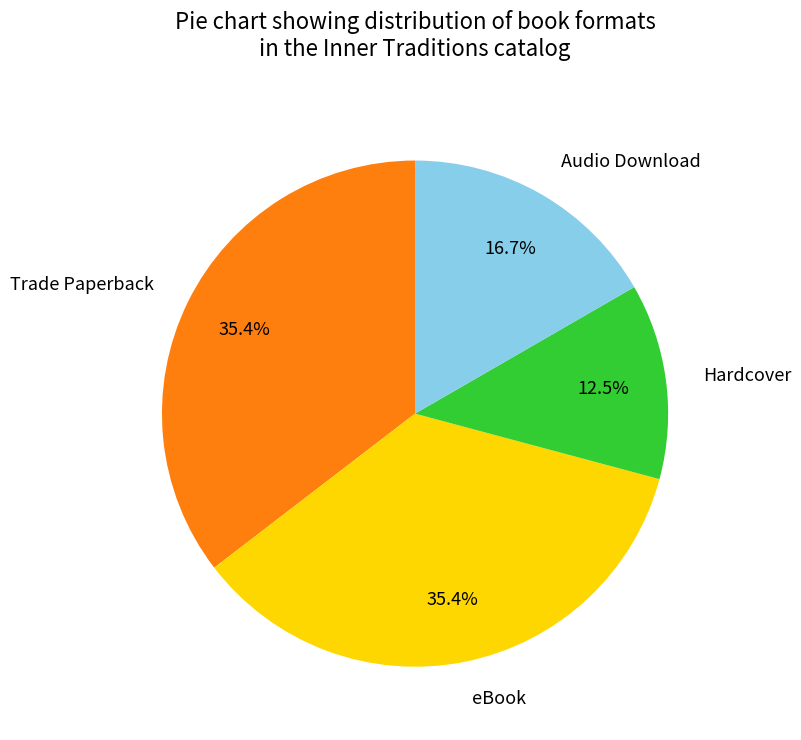

How many segments does this pie chart have?

4